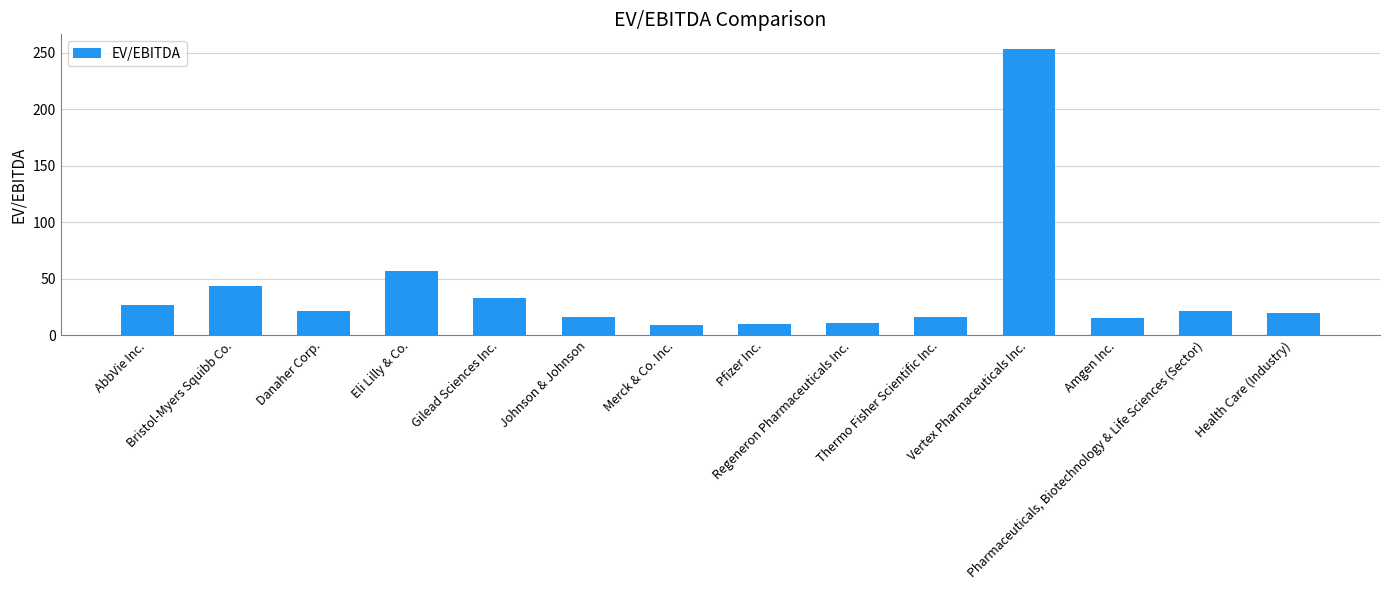

What is the average value?

39.5